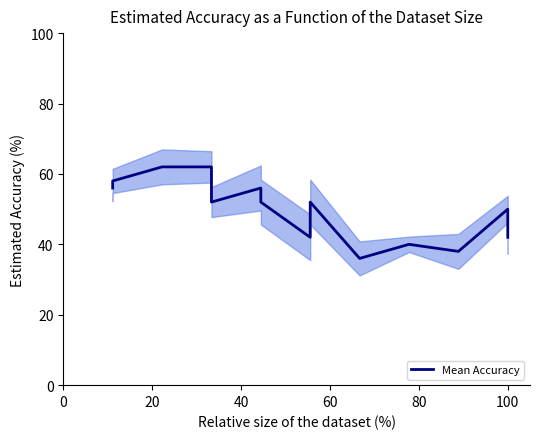

How many data points are less than 52?

6